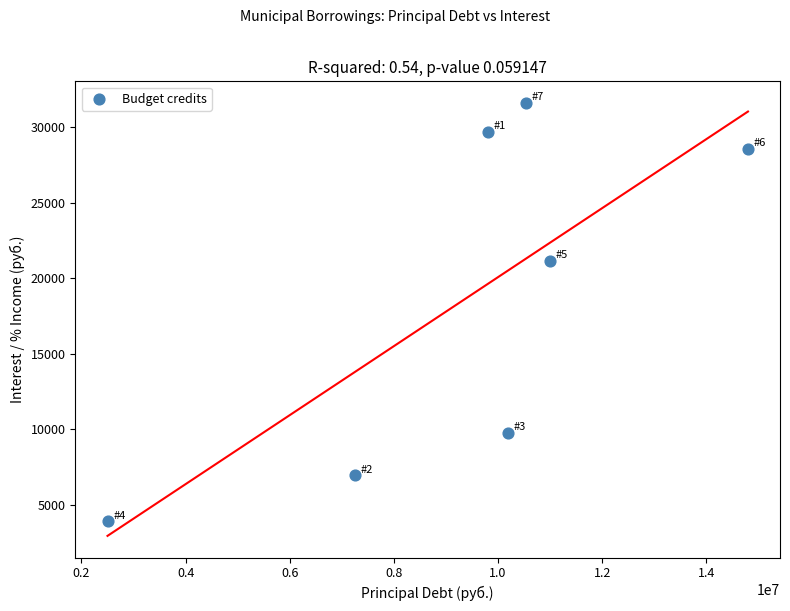

What is the range of Y values (max minus min)?

27733.1